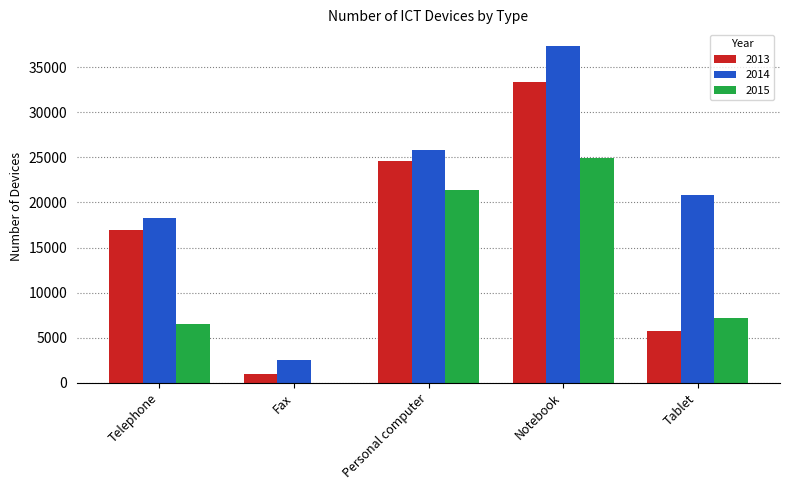

Count the 2013 values in the range 5736 to 24588.

3